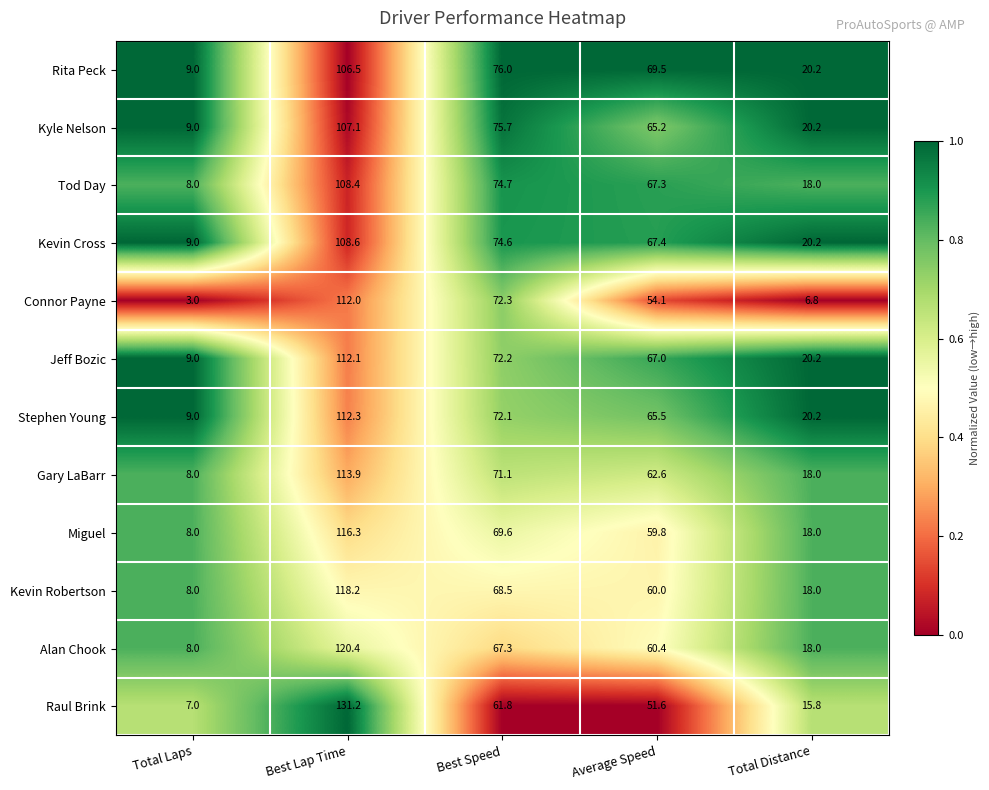

True or false: Kevin Robertson has a value of 115.0 at Best Speed.

False